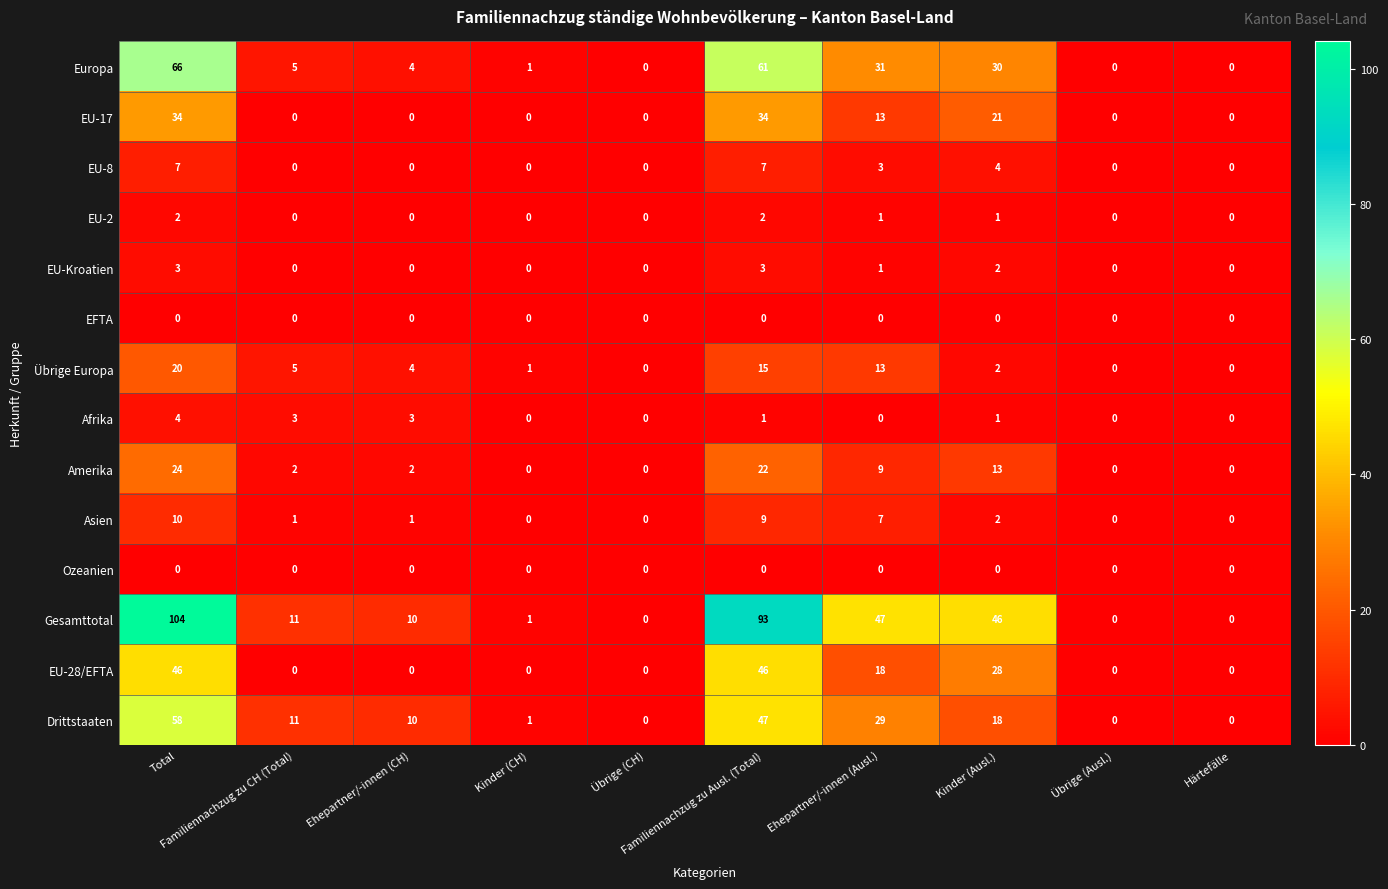

What is the maximum value for Übrige Europa?

20